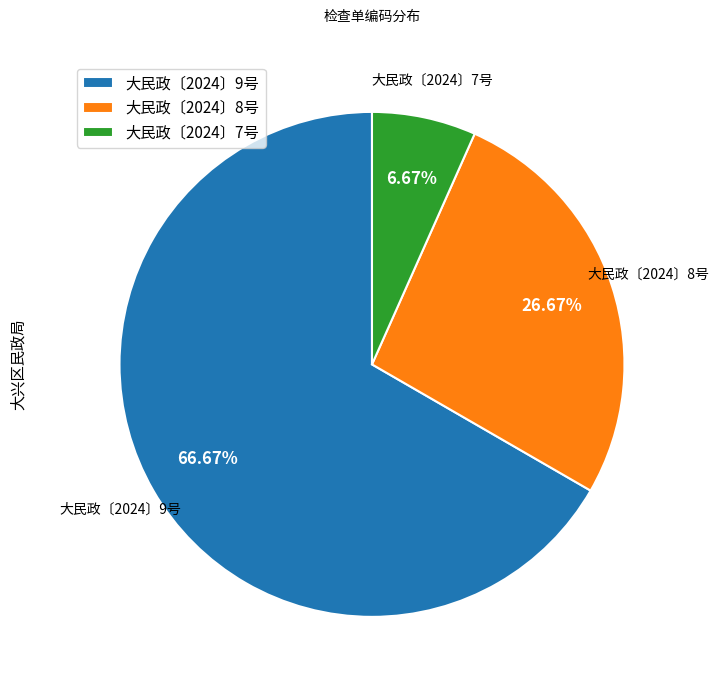

The 大民政〔2024〕9号 slice represents 67% of the pie. True or false?

True